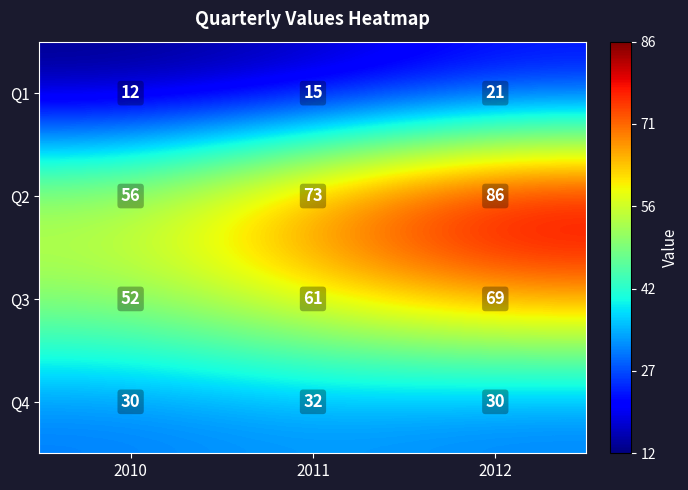

What is the spread (max minus min) of values at 2012?

65